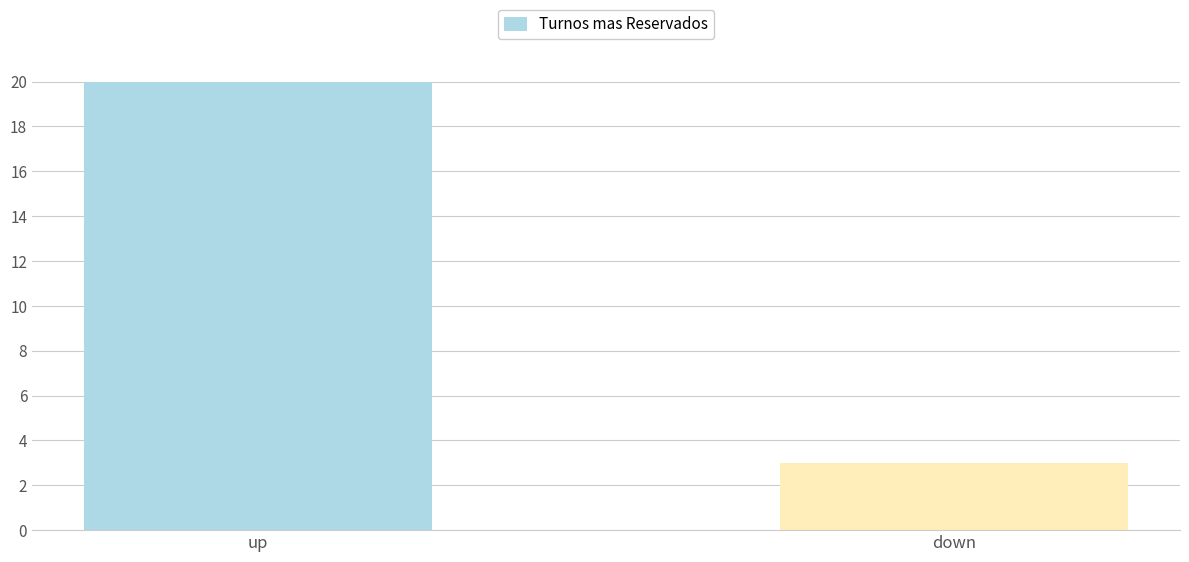

Which label corresponds to the largest value in the chart?

up